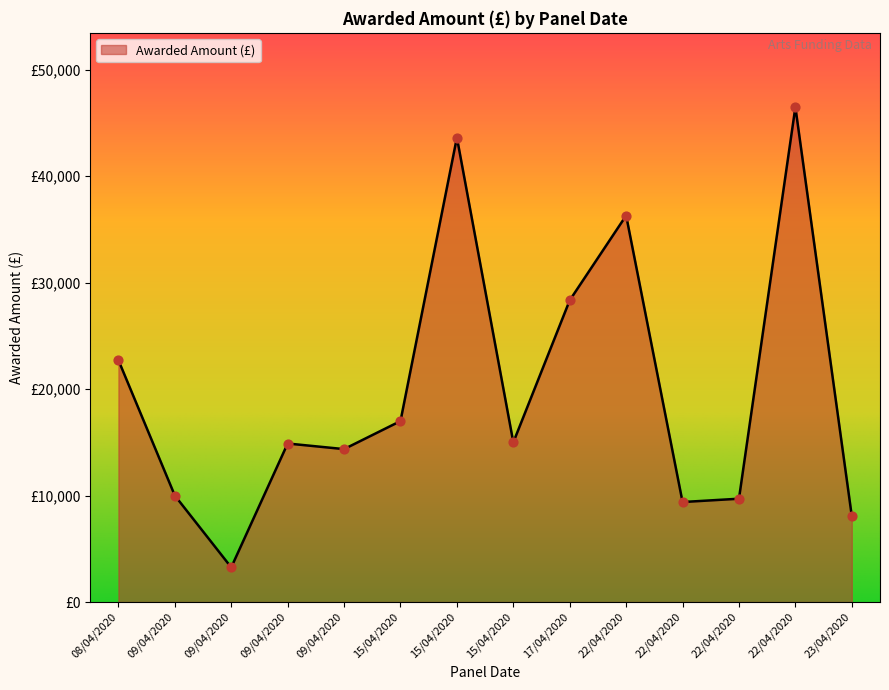

Approximately how many times larger is the value at 17/04/2020 compared to 09/04/2020?

1.9